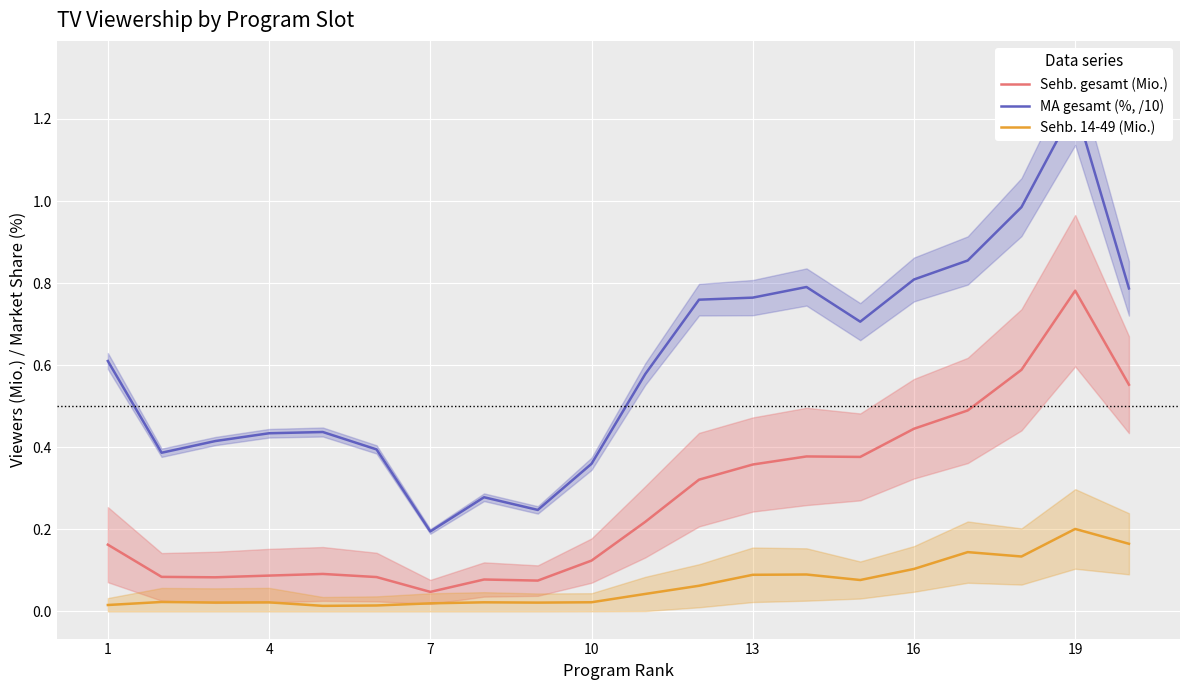

What is the difference between the maximum and minimum values in the Sehb. 14-49 (Mio.) series?

0.2